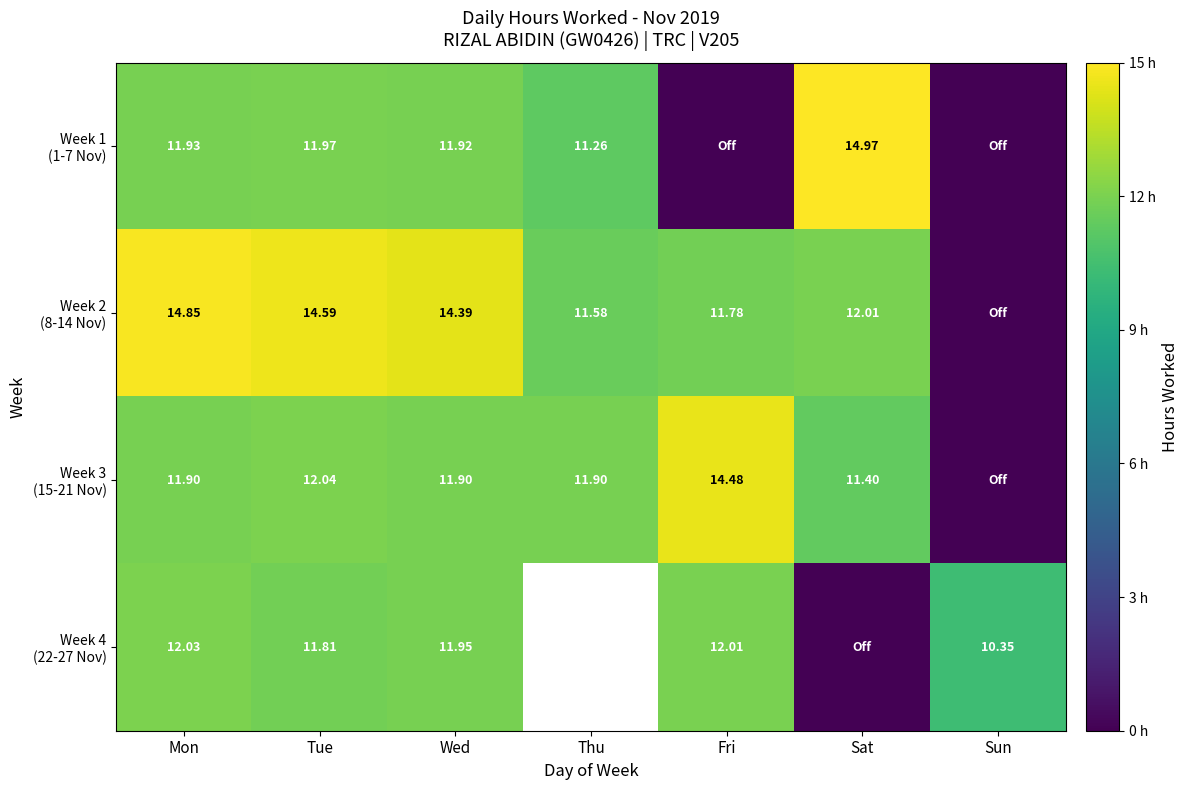

At how many categories does at least one series exceed 11?

6